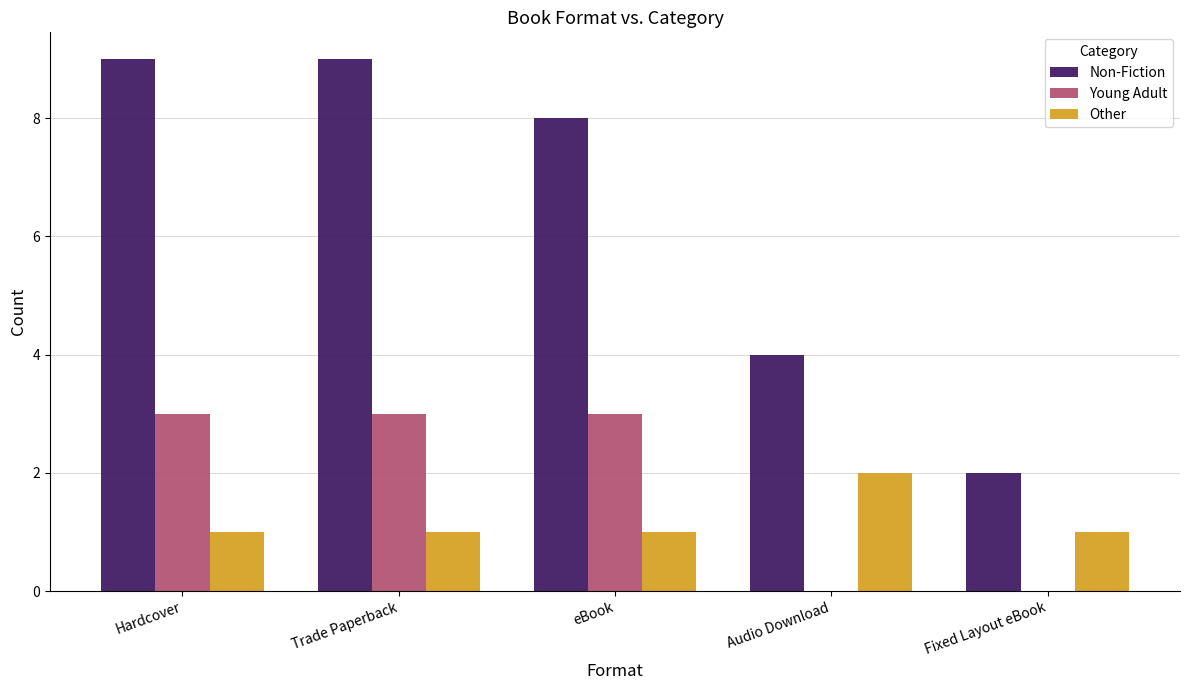

Count the number of data series in this chart.

3